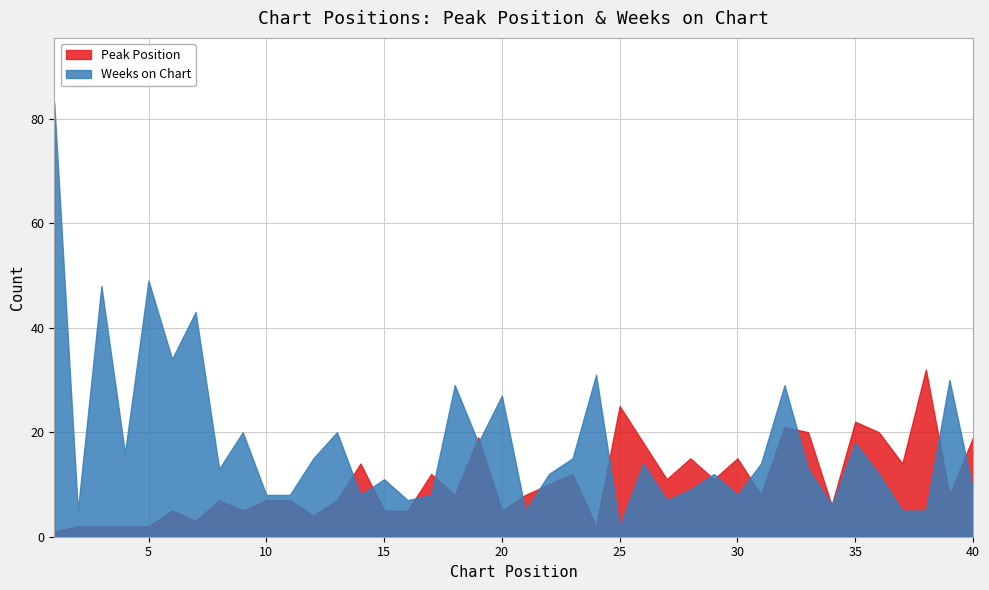

At 32, list the series in order from largest to smallest.

Weeks on Chart, Peak Position